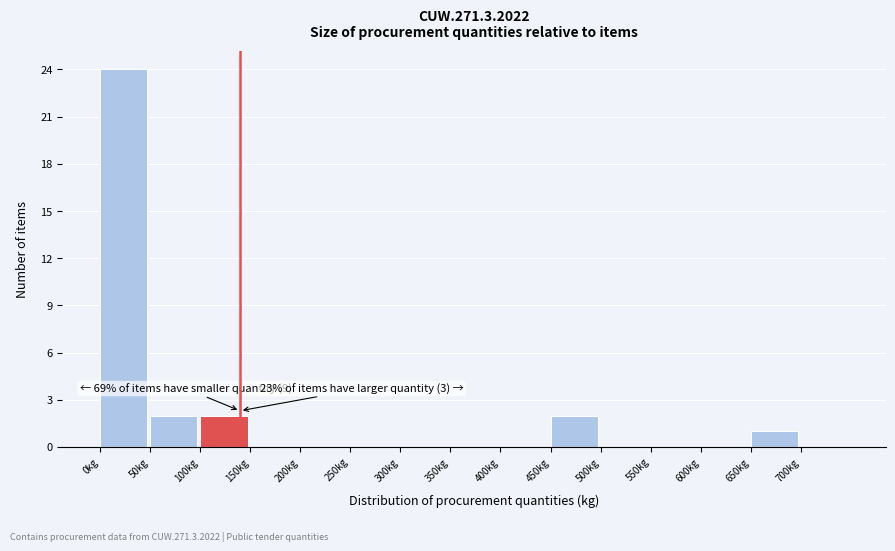

Which range on the x-axis has the tallest bar?

0 to 50